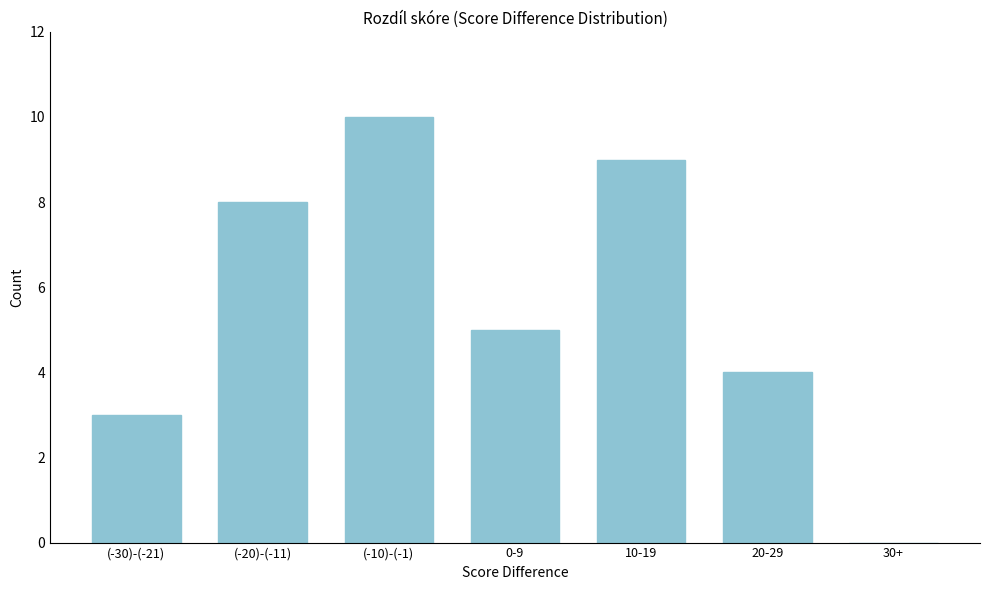

Reading right to left, list all the values displayed in this chart.

30+=0	20-29=4	10-19=9	0-9=5	(-10)-(-1)=10	(-20)-(-11)=8	(-30)-(-21)=3